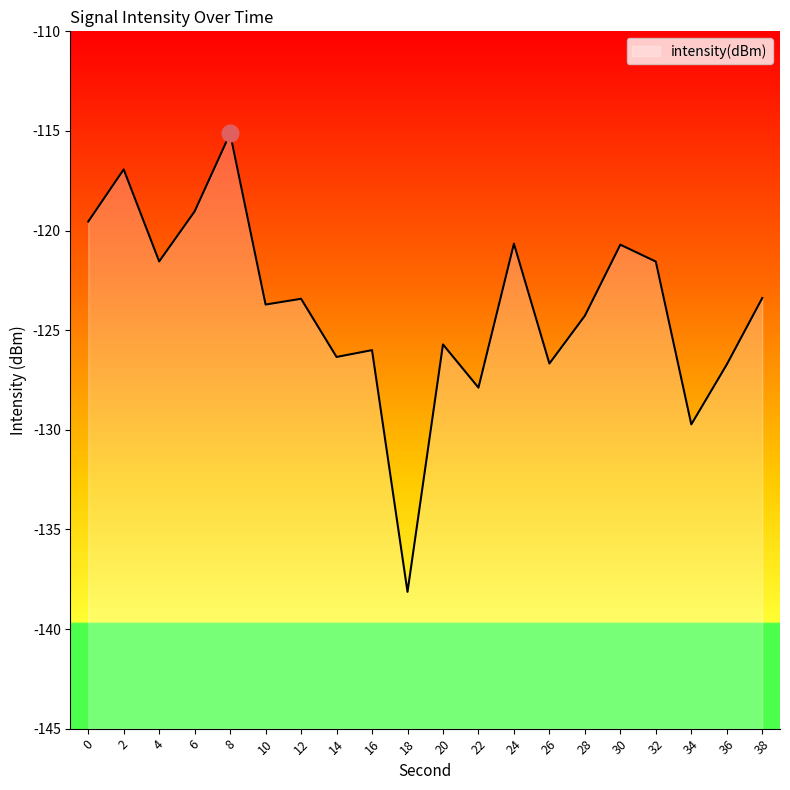

What is the smallest value displayed?

-138.1